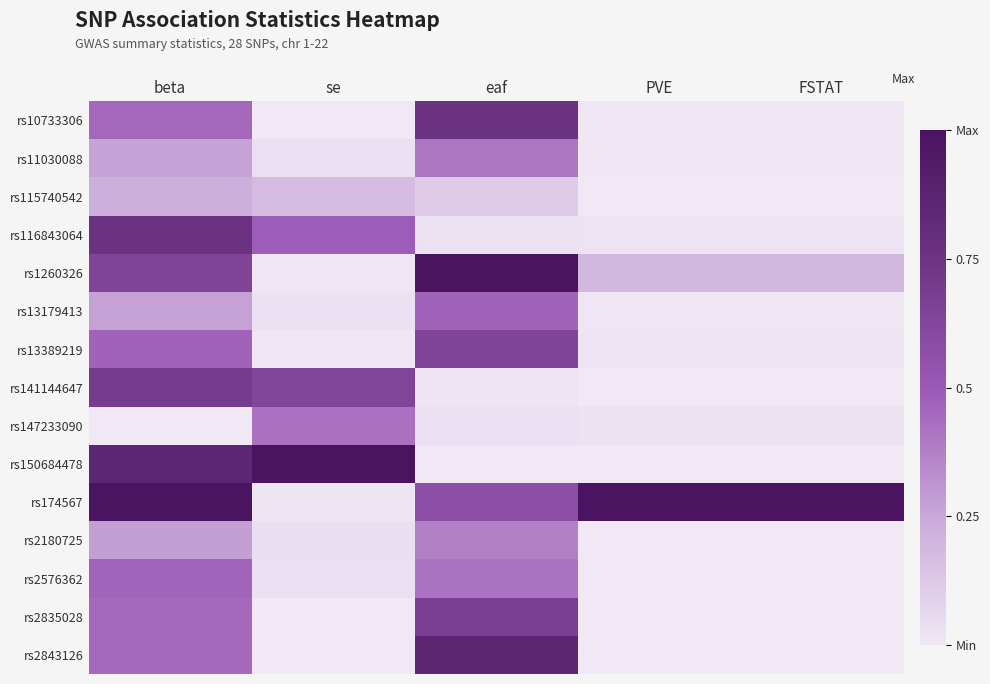

Reading left to right, list all the values displayed in this chart.

rs10733306: beta=0.5	se=0.0	eaf=0.8	PVE=0.0	FSTAT=0.0
rs11030088: beta=0.3	se=0.0	eaf=0.4	PVE=0.0	FSTAT=0.0
rs115740542: beta=0.2	se=0.2	eaf=0.1	PVE=0.0	FSTAT=0.0
rs116843064: beta=0.8	se=0.5	eaf=0.0	PVE=0.0	FSTAT=0.0
rs1260326: beta=0.6	se=0.0	eaf=1.0	PVE=0.2	FSTAT=0.2
rs13179413: beta=0.3	se=0.0	eaf=0.5	PVE=0.0	FSTAT=0.0
rs13389219: beta=0.5	se=0.0	eaf=0.6	PVE=0.0	FSTAT=0.0
rs141144647: beta=0.7	se=0.6	eaf=0.0	PVE=0.0	FSTAT=0.0
rs147233090: beta=0.0	se=0.4	eaf=0.0	PVE=0.0	FSTAT=0.0
rs150684478: beta=0.9	se=1.0	eaf=0.0	PVE=0.0	FSTAT=0.0
rs174567: beta=1.0	se=0.0	eaf=0.6	PVE=1.0	FSTAT=1.0
rs2180725: beta=0.3	se=0.0	eaf=0.4	PVE=0.0	FSTAT=0.0
rs2576362: beta=0.5	se=0.0	eaf=0.4	PVE=0.0	FSTAT=0.0
rs2835028: beta=0.5	se=0.0	eaf=0.7	PVE=0.0	FSTAT=0.0
rs2843126: beta=0.4	se=0.0	eaf=0.9	PVE=0.0	FSTAT=0.0